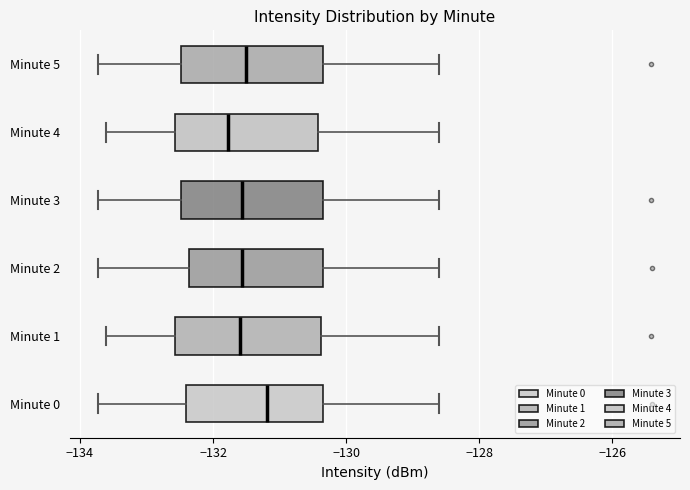

Reading bottom to top, read every box against the x-axis: the position of its median line, the range the box covers, and the ends of its whiskers. The values are not printed on the chart, so give them approximately, as read against the axis.

Minute 0: median -131.2, box -132.4 to -130.4, whiskers -133.8 to -128.6
Minute 1: median -131.6, box -132.6 to -130.4, whiskers -133.6 to -128.6
Minute 2: median -131.6, box -132.4 to -130.4, whiskers -133.8 to -128.6
Minute 3: median -131.6, box -132.4 to -130.4, whiskers -133.8 to -128.6
Minute 4: median -131.8, box -132.6 to -130.4, whiskers -133.6 to -128.6
Minute 5: median -131.6, box -132.4 to -130.4, whiskers -133.8 to -128.6